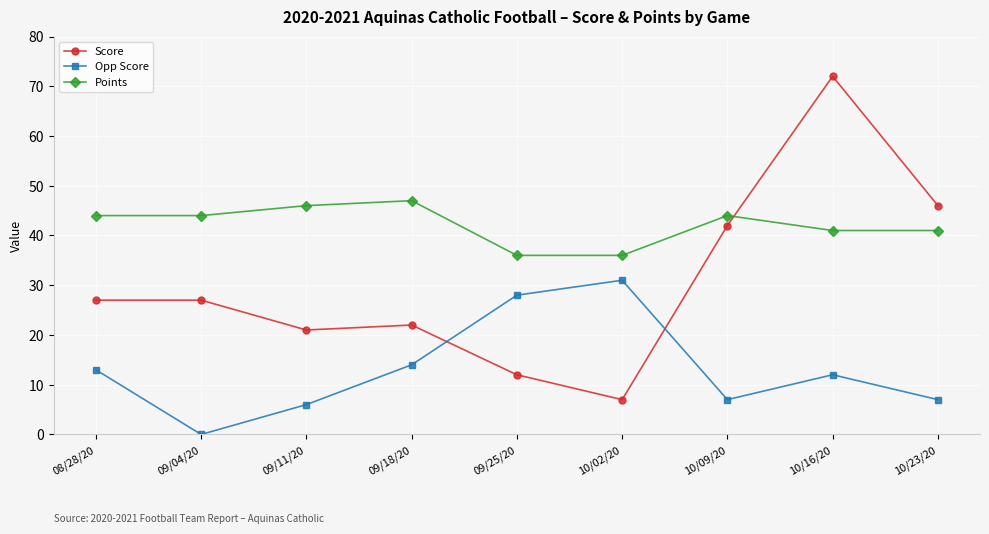

True or false: Opp Score has a value of 49 at 09/25/20.

False